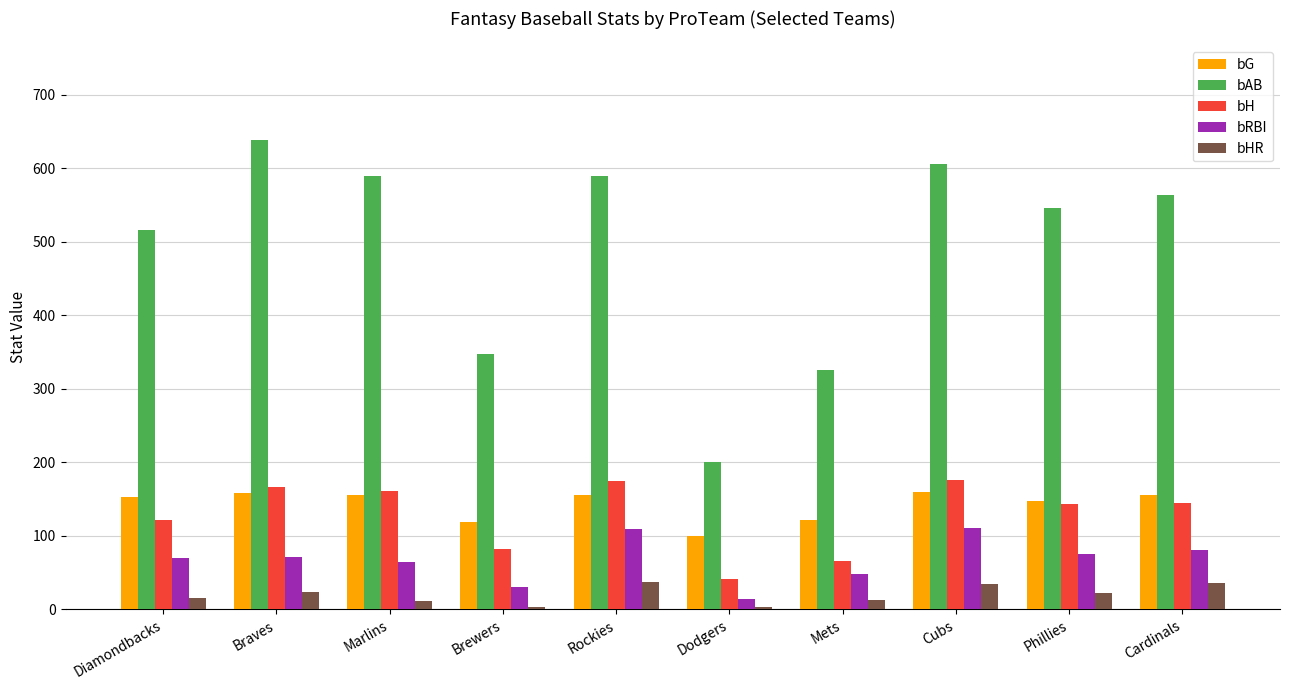

How many bars are there in total?

50